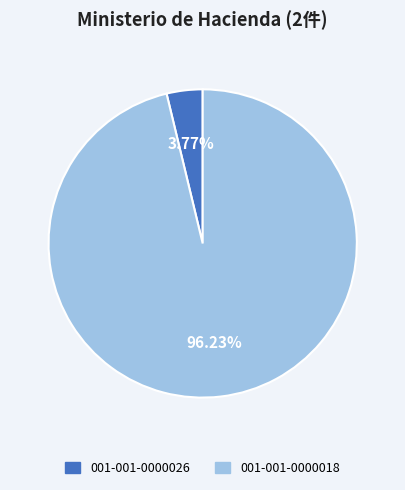

Which slice is the smallest?

001-001-0000026